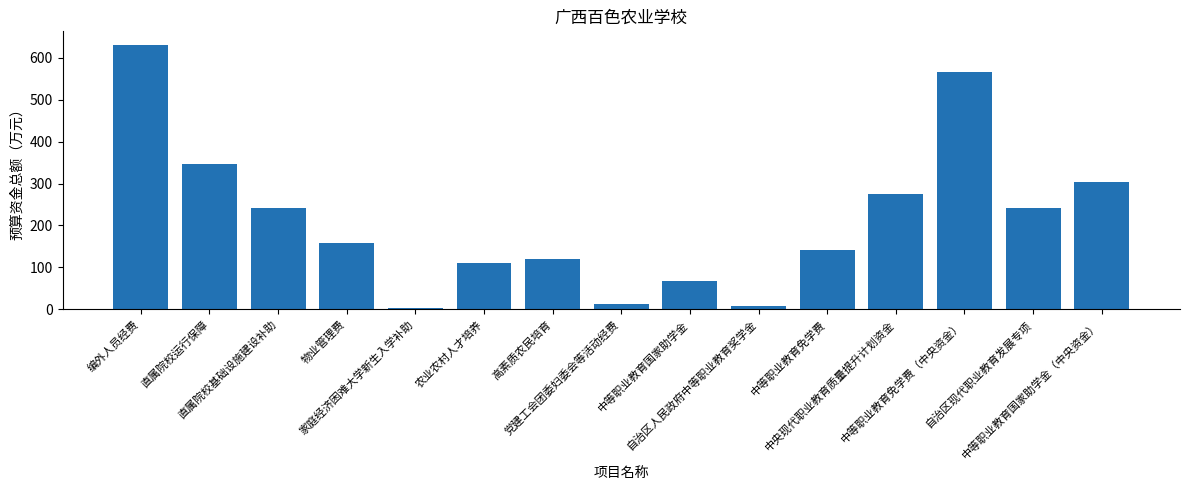

Count the number of data series in this chart.

1